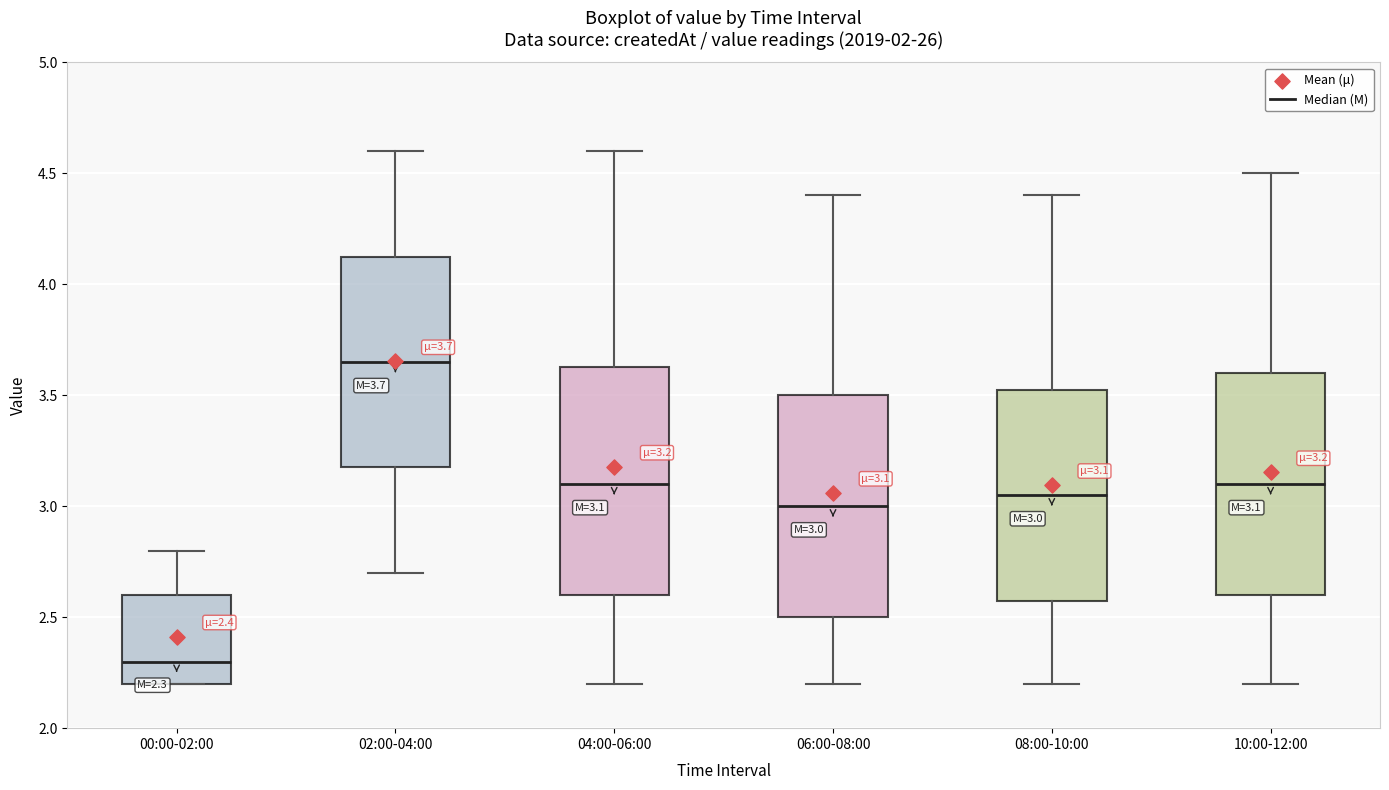

Which box has the highest median line?

02:00-04:00